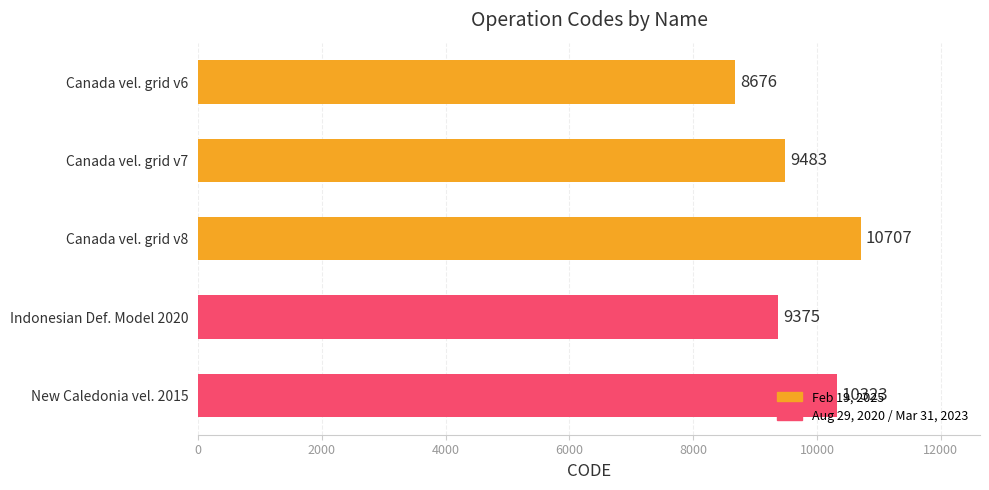

At which category does the chart reach its peak across all series?

Canada vel. grid v8